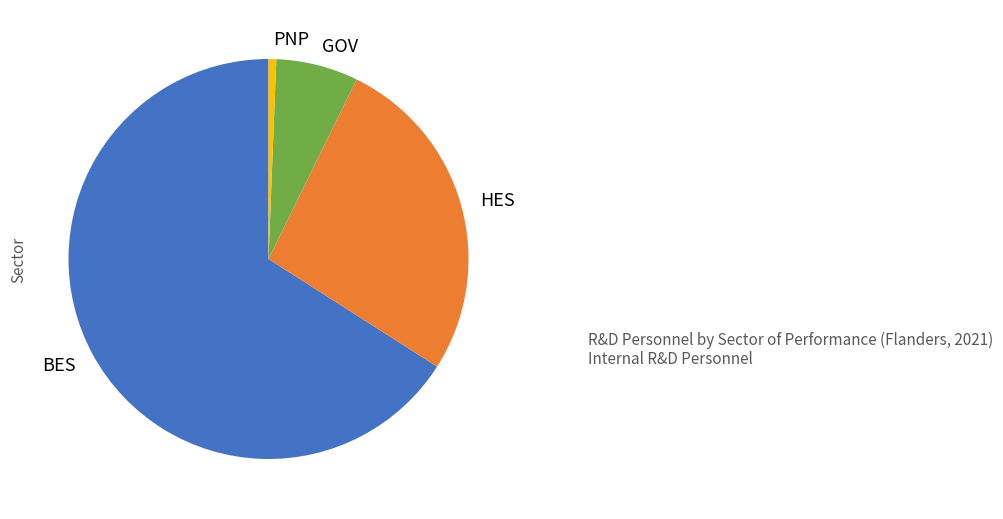

Count the number of slices in the pie.

4